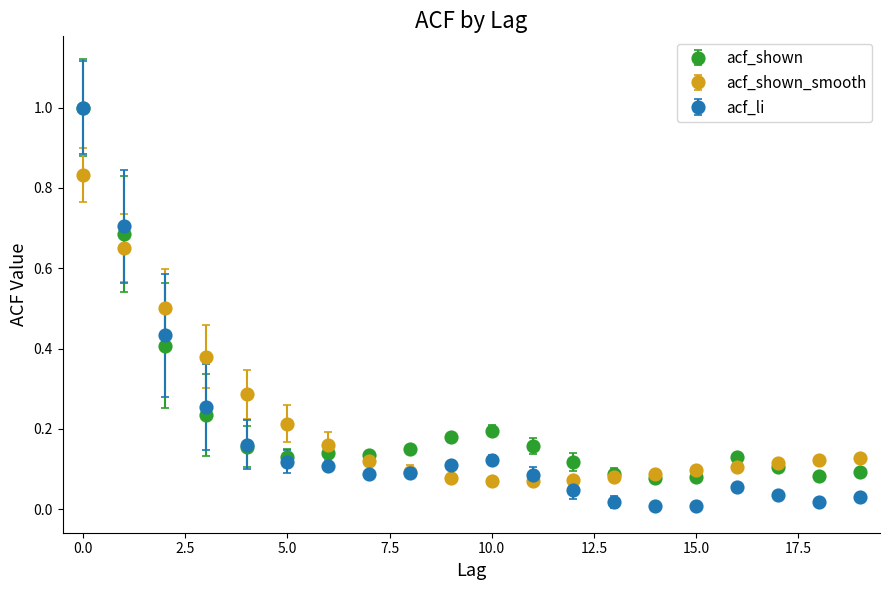

What is the maximum value shown in the chart?

1.0